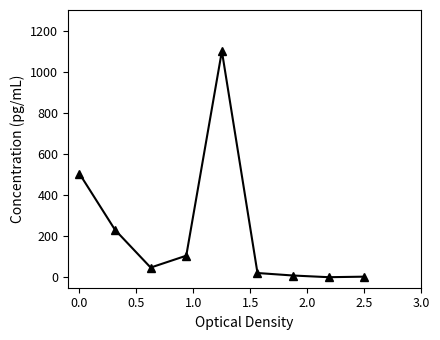

What is the greatest value displayed?

1100.0